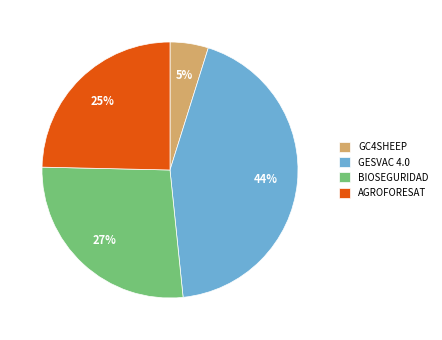

Between AGROFORESAT and GESVAC 4.0, which is larger?

GESVAC 4.0